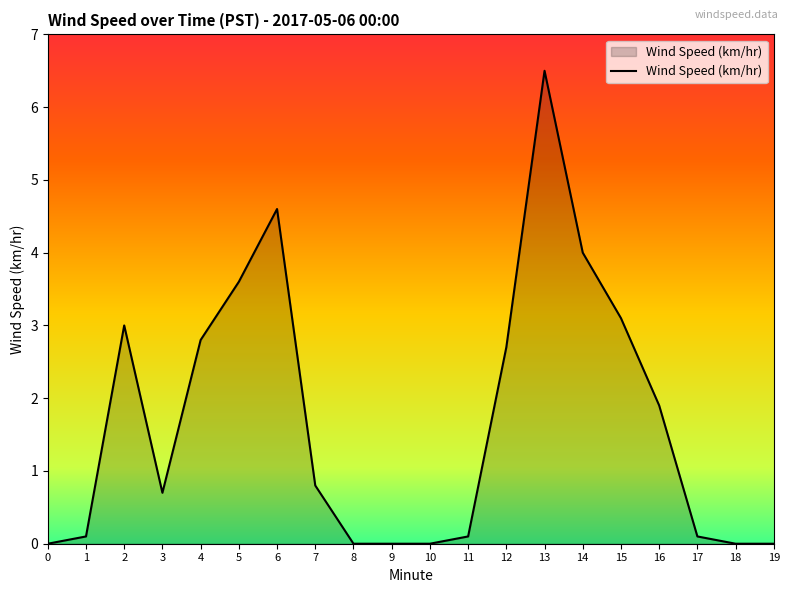

Reading left to right, what are all the values shown in this chart?

0=0.0	1=0.1	2=3.0	3=0.7	4=2.8	5=3.6	6=4.6	7=0.8	8=0.0	9=0.0	10=0.0	11=0.1	12=2.7	13=6.5	14=4.0	15=3.1	16=1.9	17=0.1	18=0.0	19=0.0